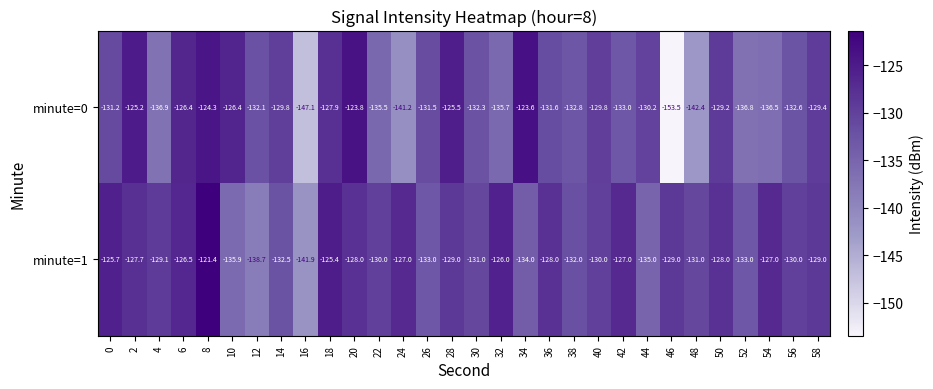

List the series in order of their overall mean, lowest first.

minute=0, minute=1